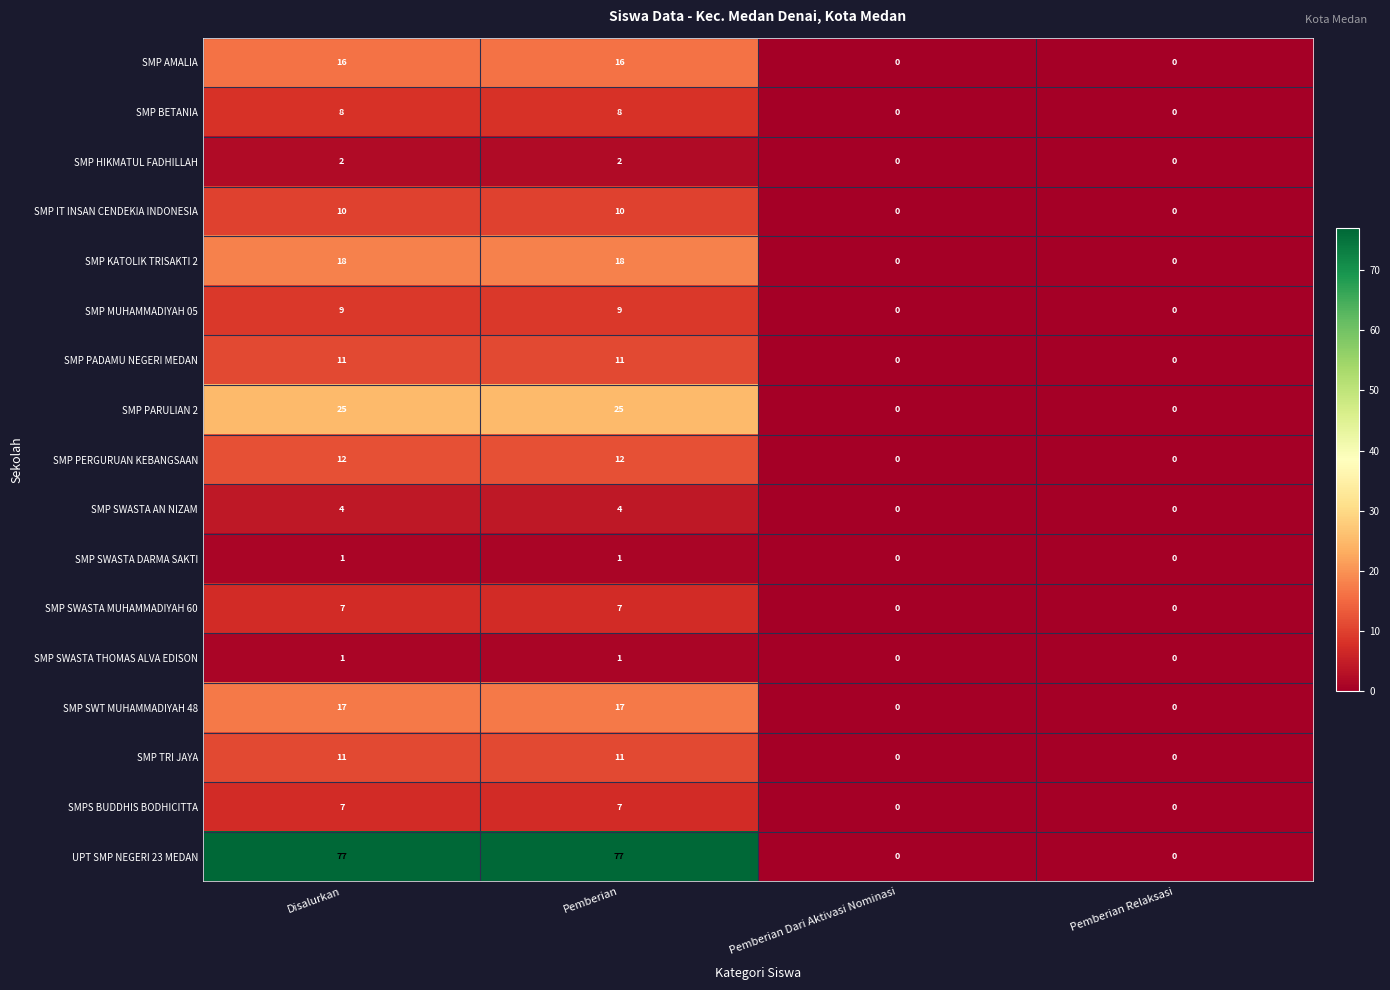

Read the SMP SWT MUHAMMADIYAH 48 value at Disalurkan, to the nearest 5.

15